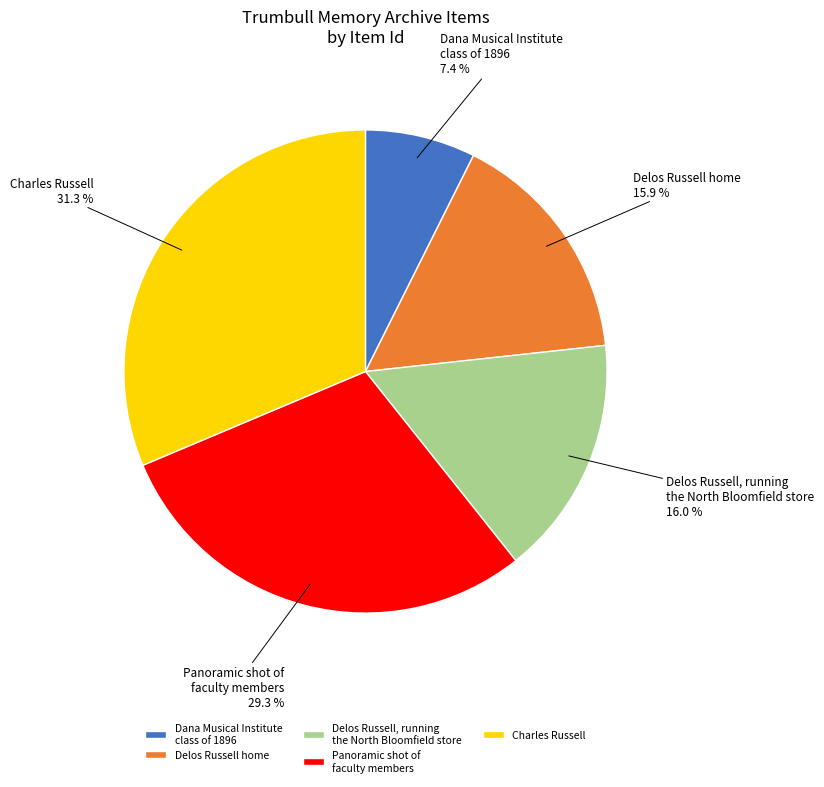

What percentage is the Charles Russell slice, to the nearest percent?

31%